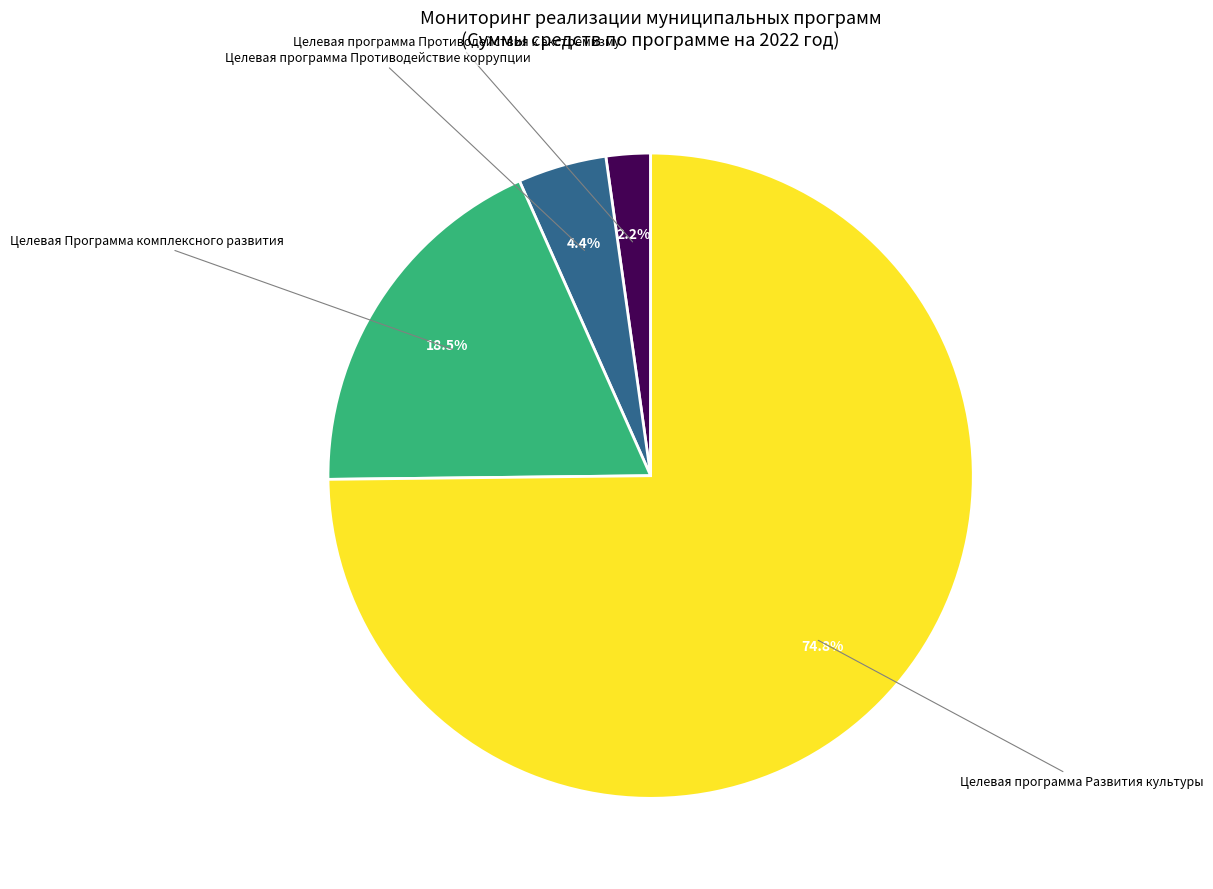

Is there any slice that represents more than half of the pie?

Yes